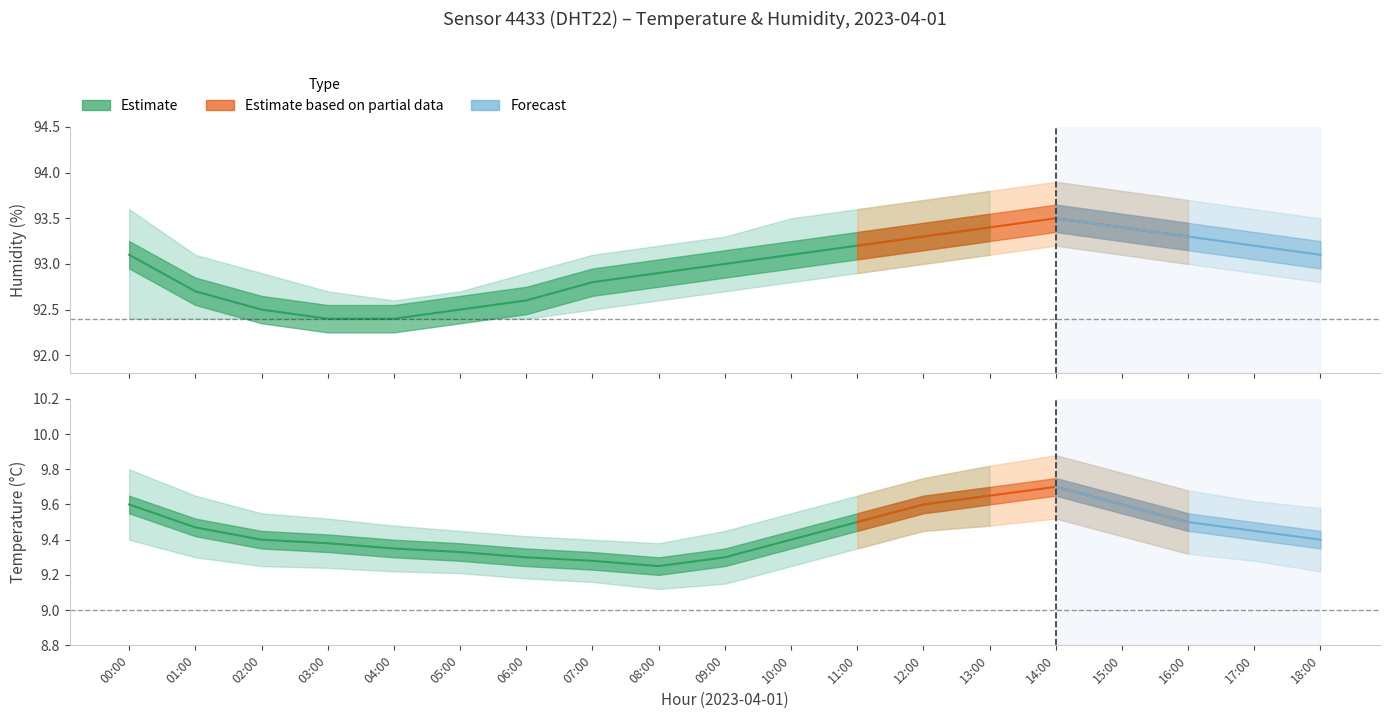

True or false: temperature_lower has a value of 9.2 at 10:00.

True